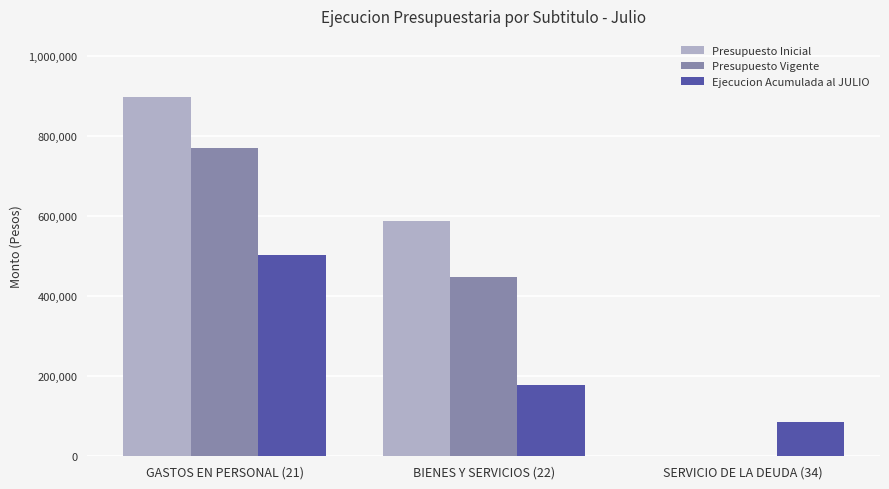

What are all the series names shown in the legend?

Presupuesto Inicial, Presupuesto Vigente, Ejecucion Acumulada al JULIO